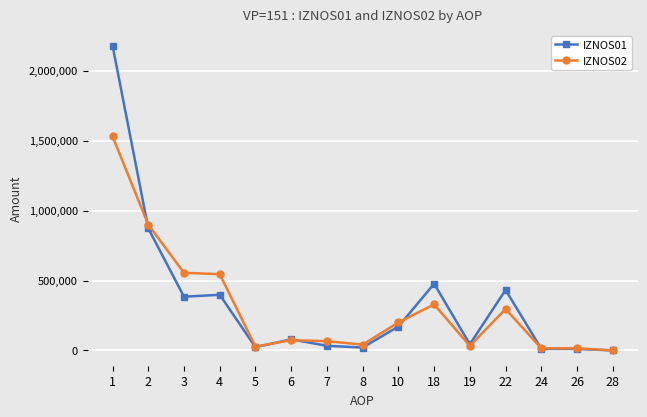

Does the chart have visible grid lines?

Yes